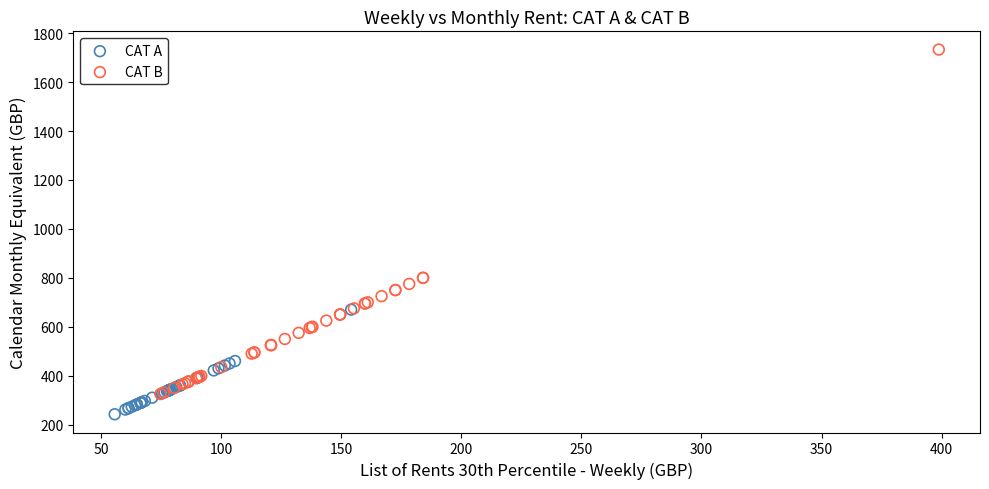

Which series has the widest spread of Y values?

CAT B